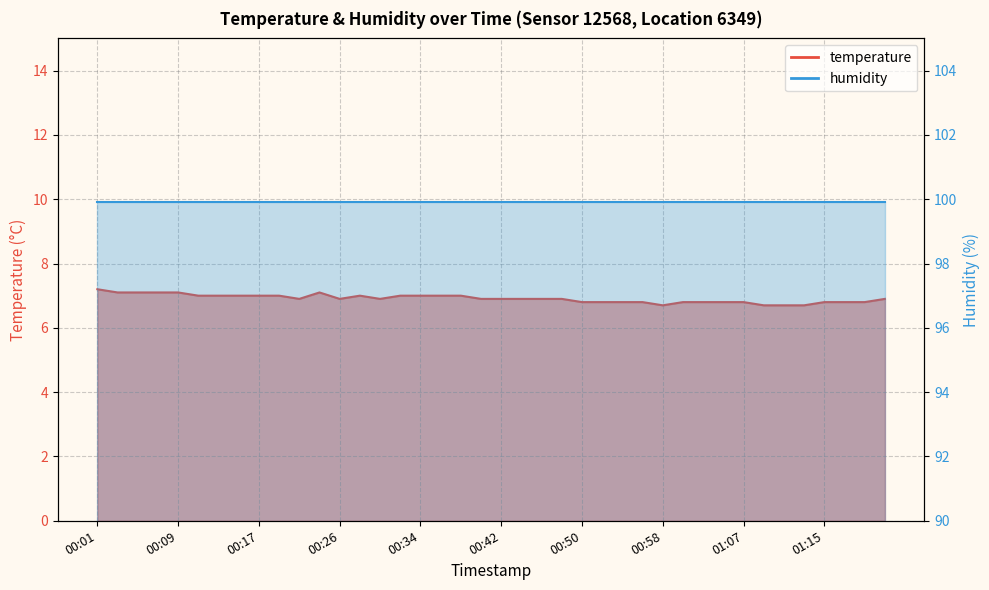

What is the difference between the values at 01:09 and 01:00?

0.1